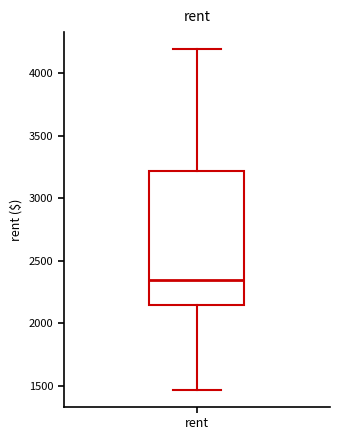

Where is the upper edge of the box for rent on the y-axis? The values are not printed on the chart, so give them approximately, as read against the axis.

3200